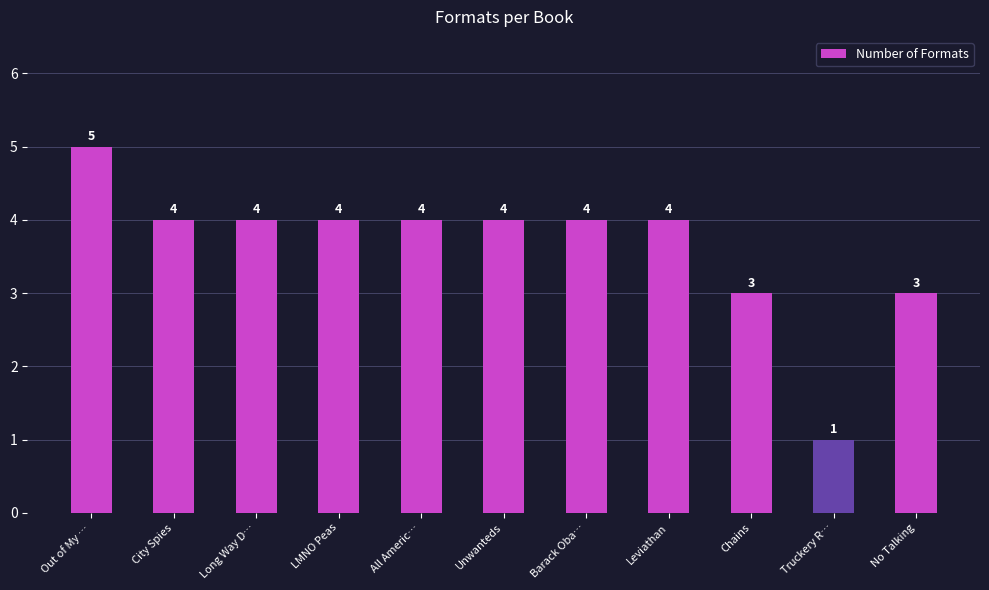

Count the number of data series in this chart.

1